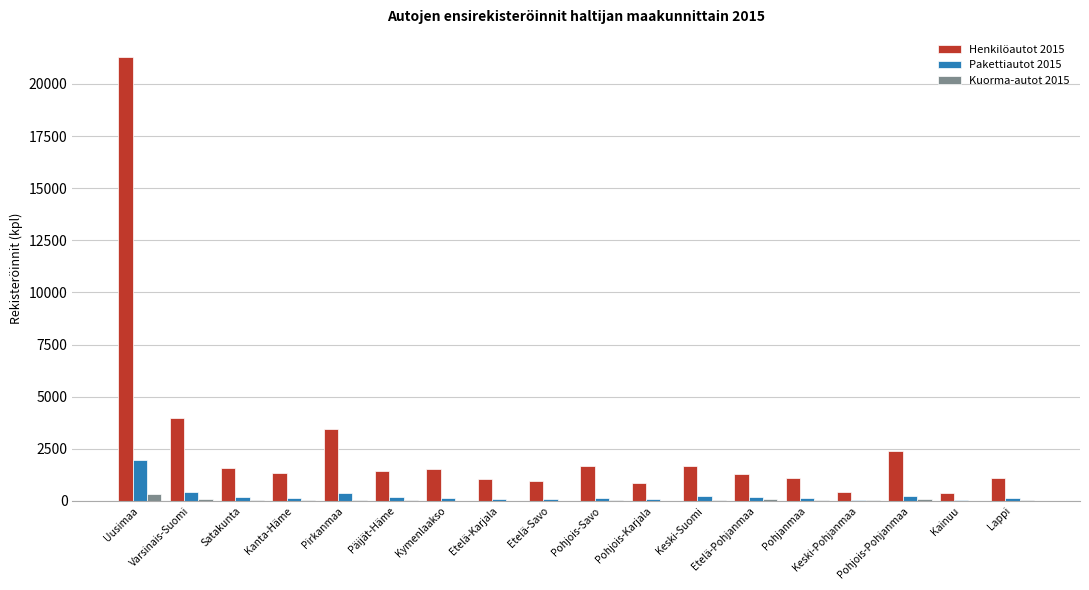

Is it true that Henkilöautot 2015 equals 21288 at Uusimaa?

True